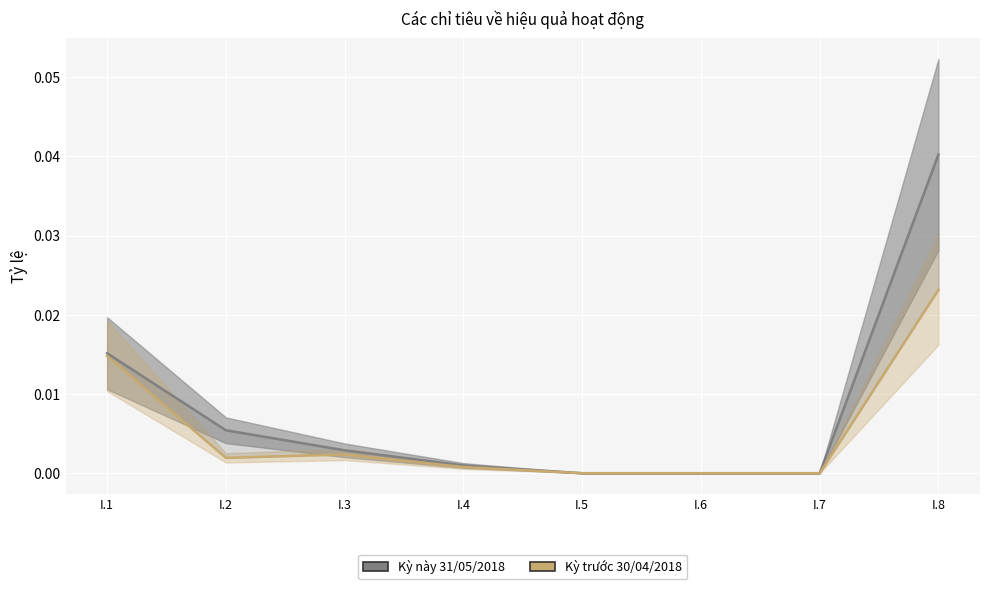

True or false: Kỳ trước 30/04/2018 and Kỳ này 31/05/2018 intersect in this chart.

False